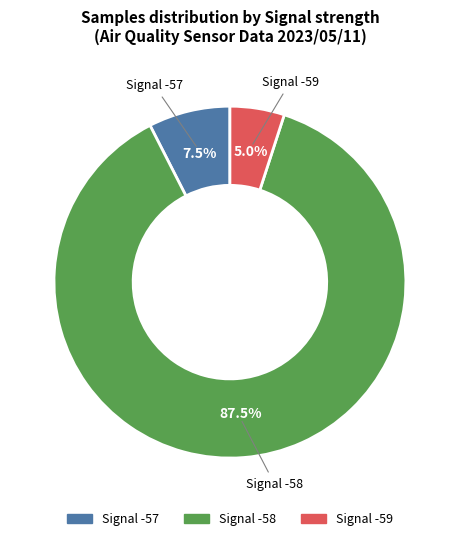

Is there a majority slice in this chart?

Yes